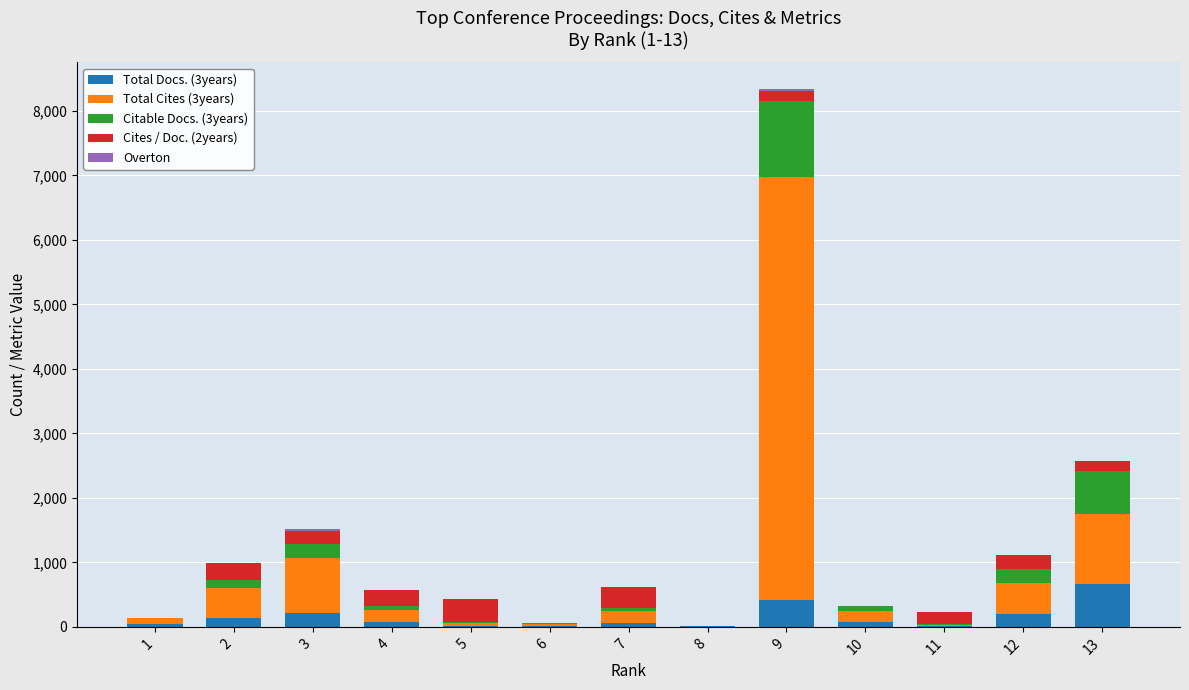

At which category is the sum across all series the highest?

9